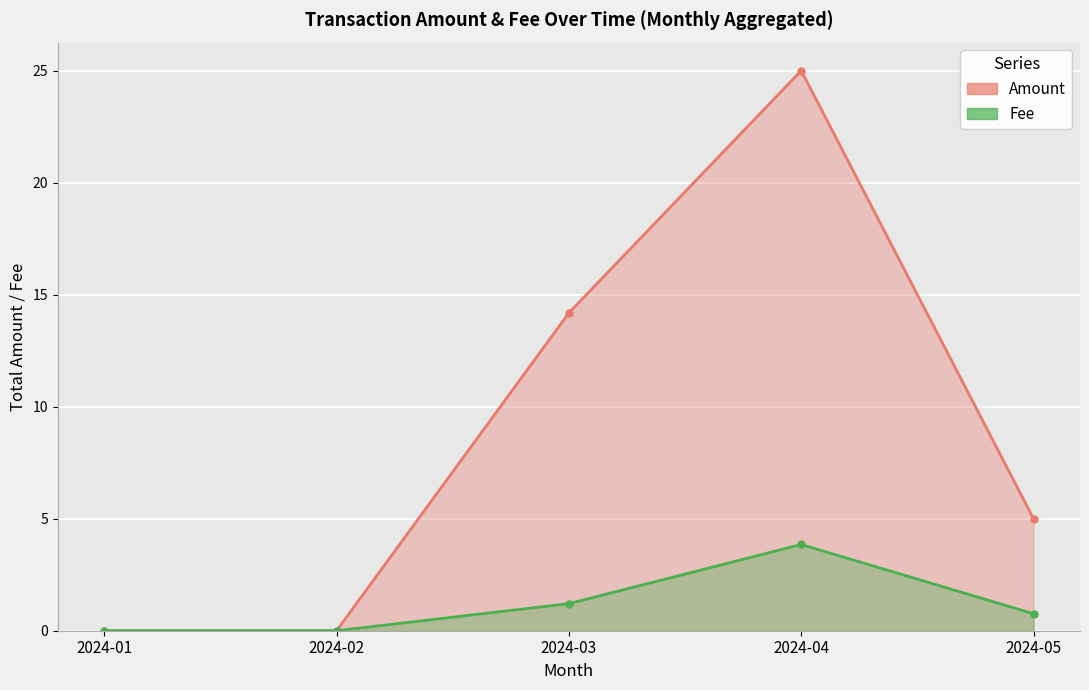

What is the total value across all series at 2024-05?

5.8